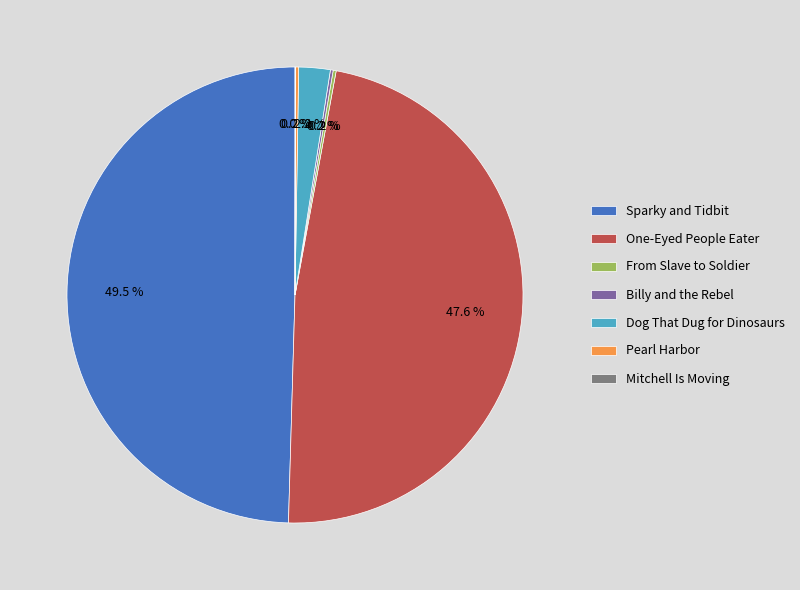

What is the largest slice in the pie chart?

Sparky and Tidbit